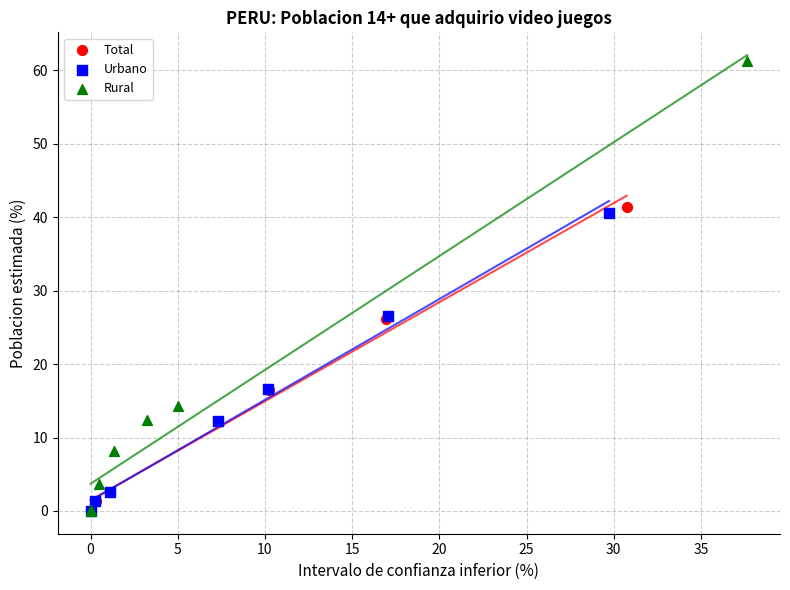

Which series has the largest Y range (max minus min)?

Rural